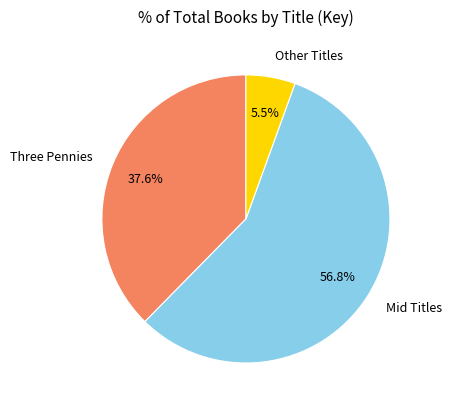

What percentage is NOT represented by Three Pennies?

62.4%